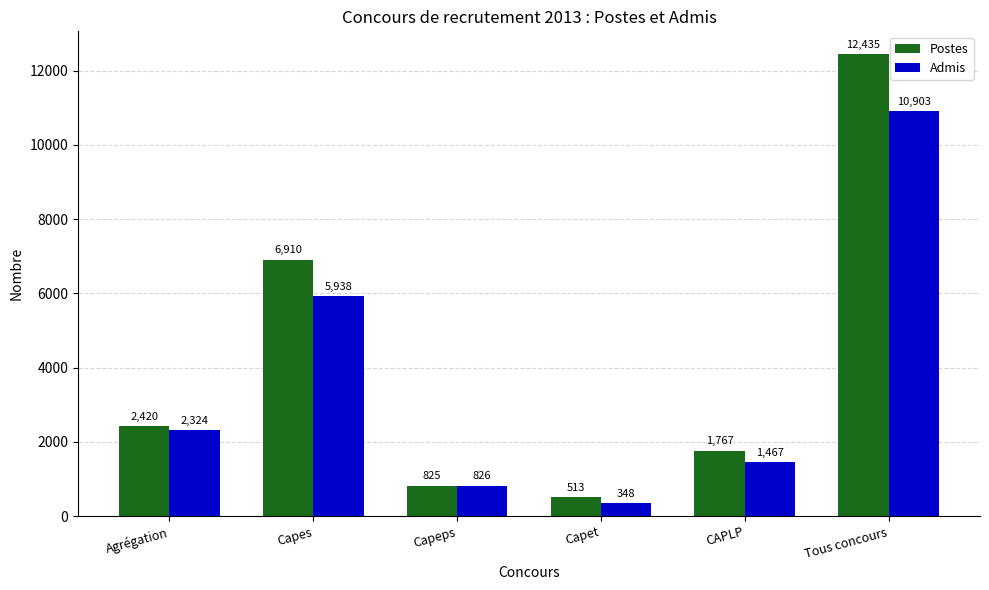

Which category has the highest value in the Postes series?

Tous concours